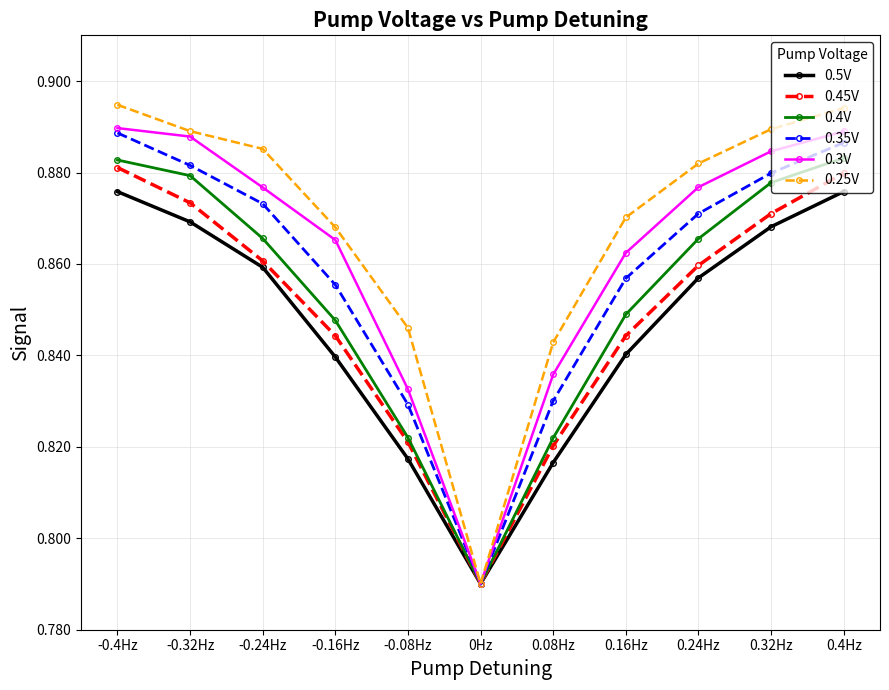

What is the sum of all 0.5V values?

9.3